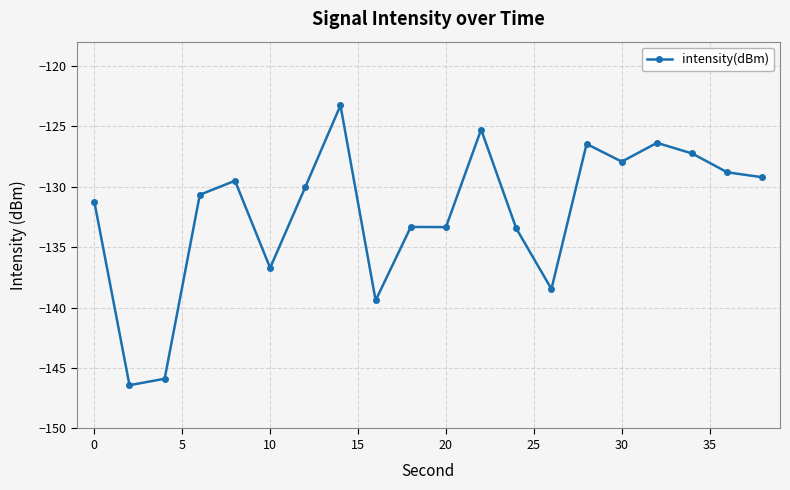

True or false: there are more than 1 points higher than both neighbors.

True